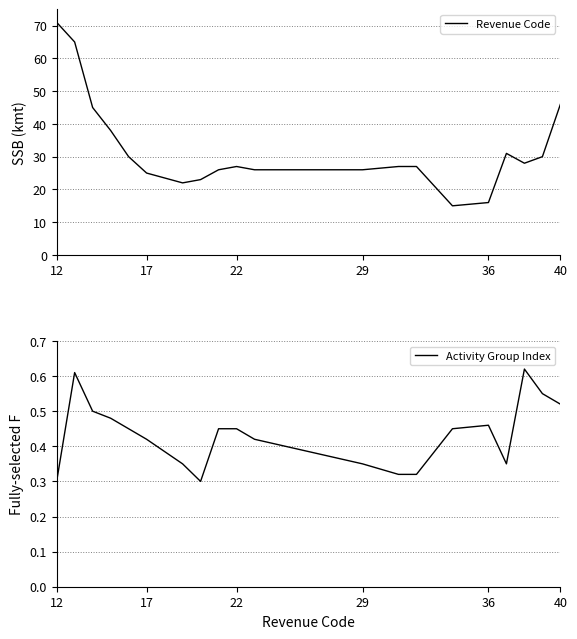

What are all the series names shown in the legend?

Revenue Code, Activity Group Index